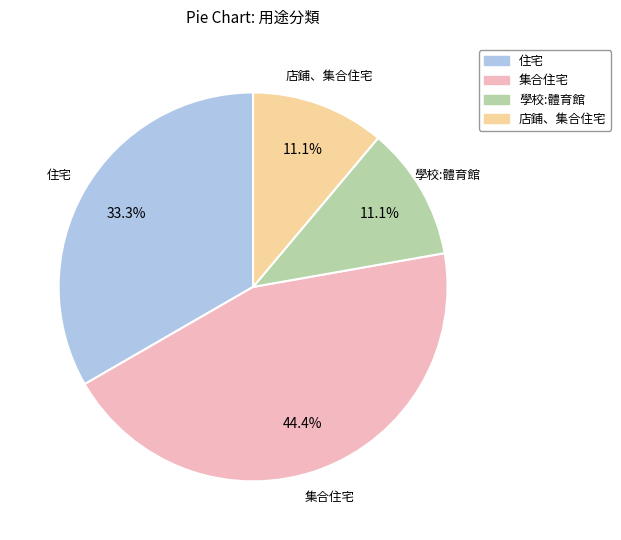

Which has a higher value, 店鋪、集合住宅 or 集合住宅?

集合住宅